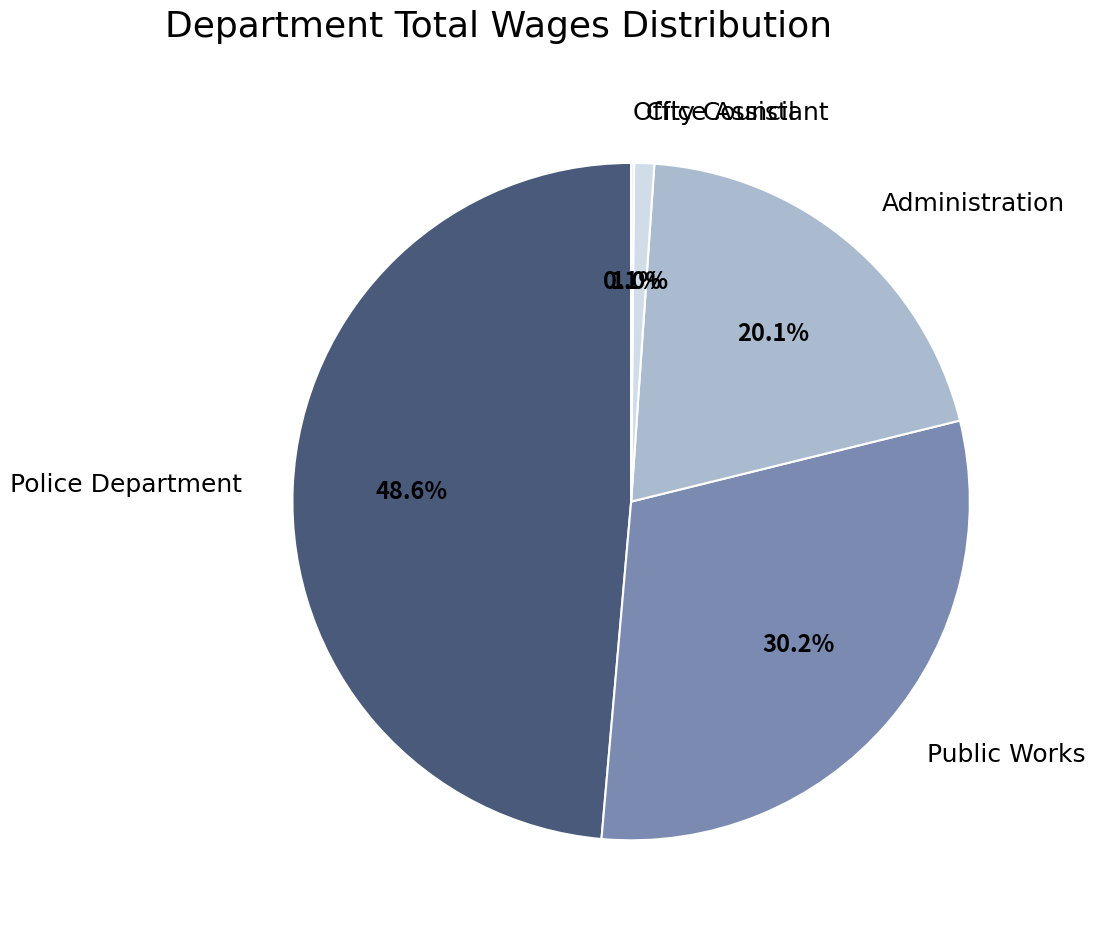

To the nearest percent, what is the difference between the Public Works and Administration slice percentages?

10%